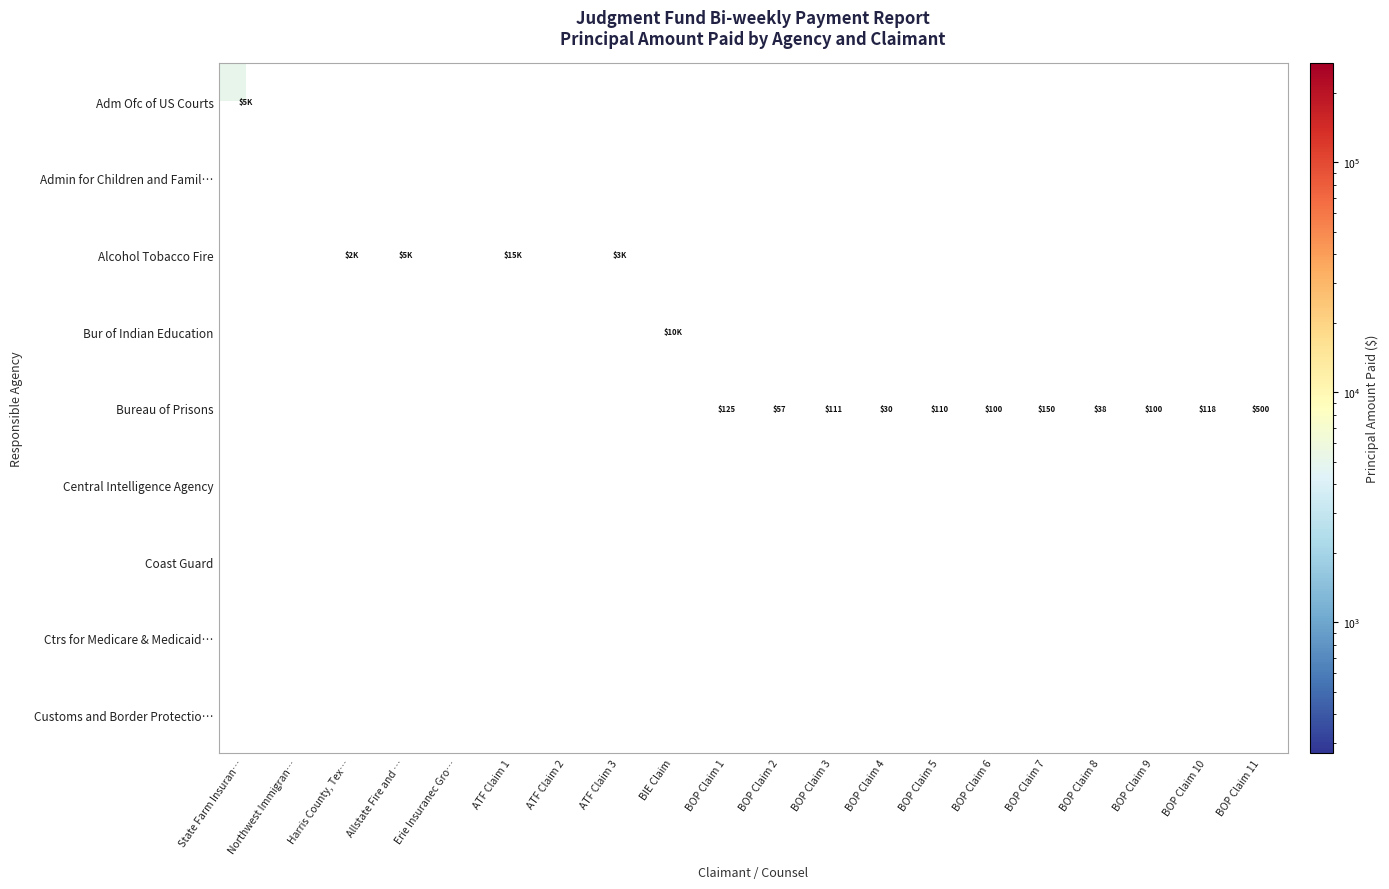

The Alcohol Tobacco Fire series shows 9177.1 at ATF Claim 2. True or false?

False